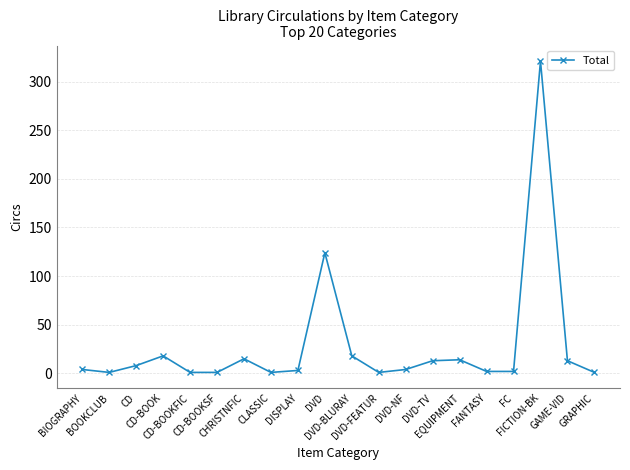

What is the sum of all values?

565